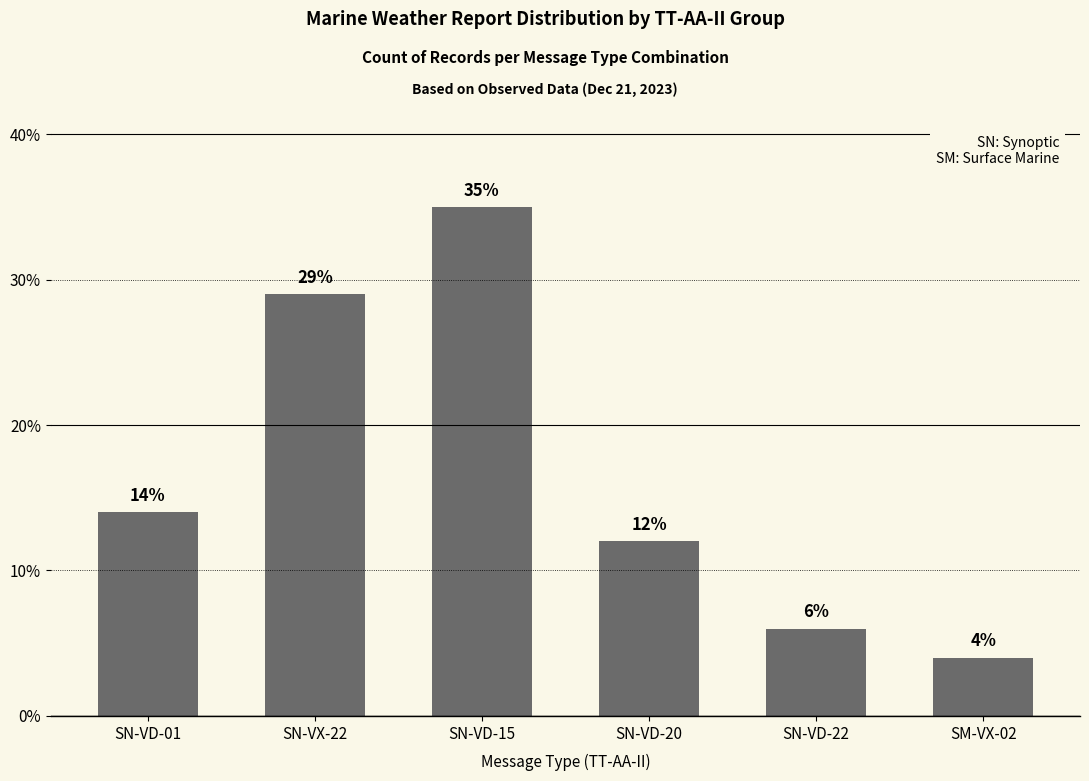

How many values are below 14?

3